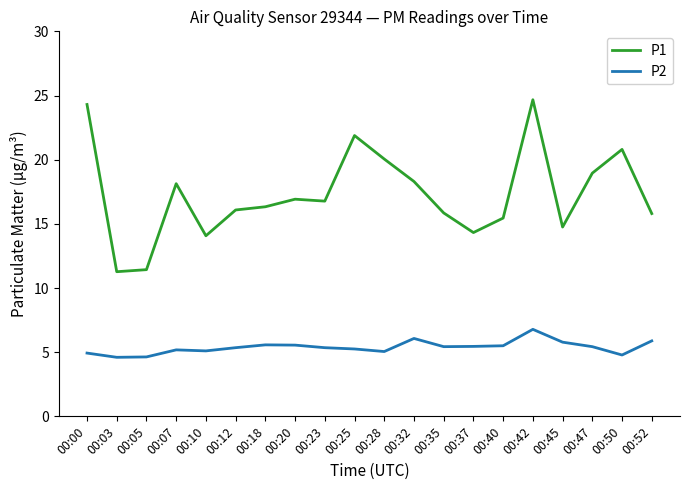

What value does the P2 series have at 00:32?

6.1